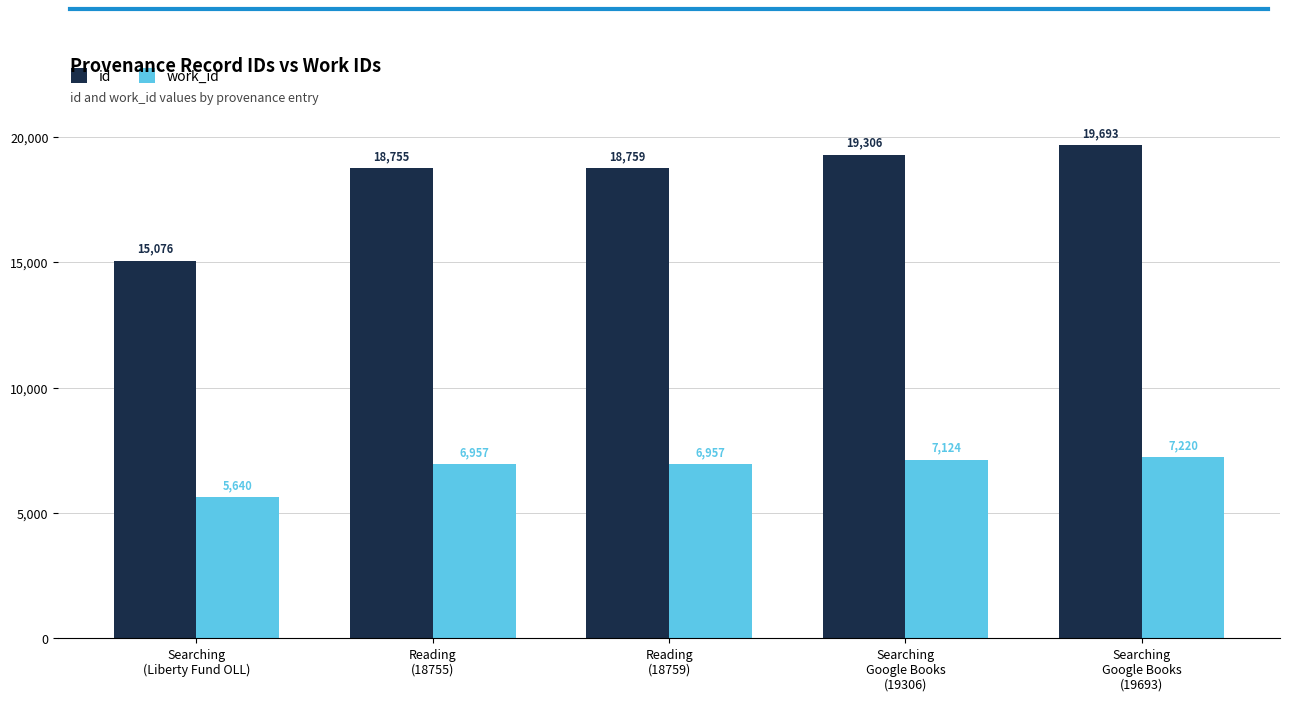

Which category has the lowest value in the id series?

Searching
(Liberty Fund OLL)